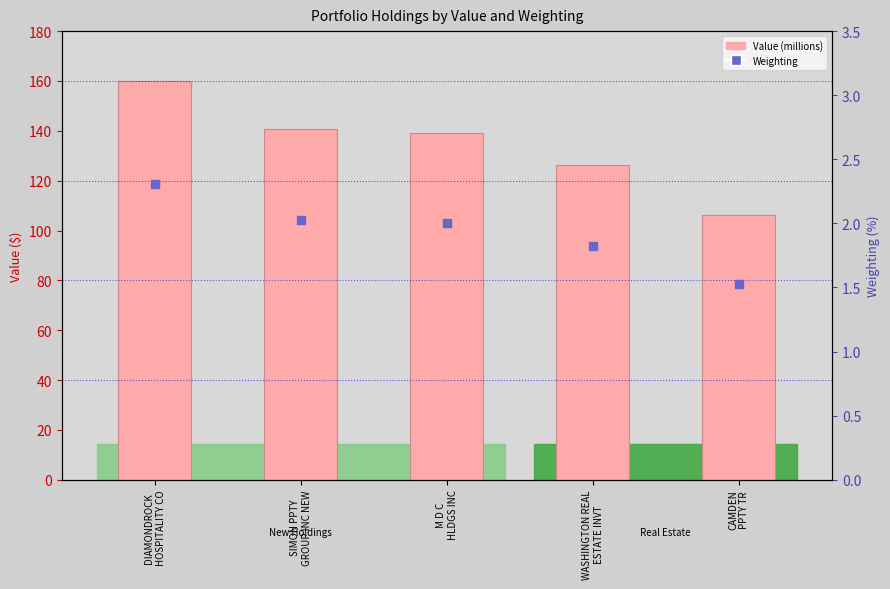

At how many categories does at least one series exceed 140?

2